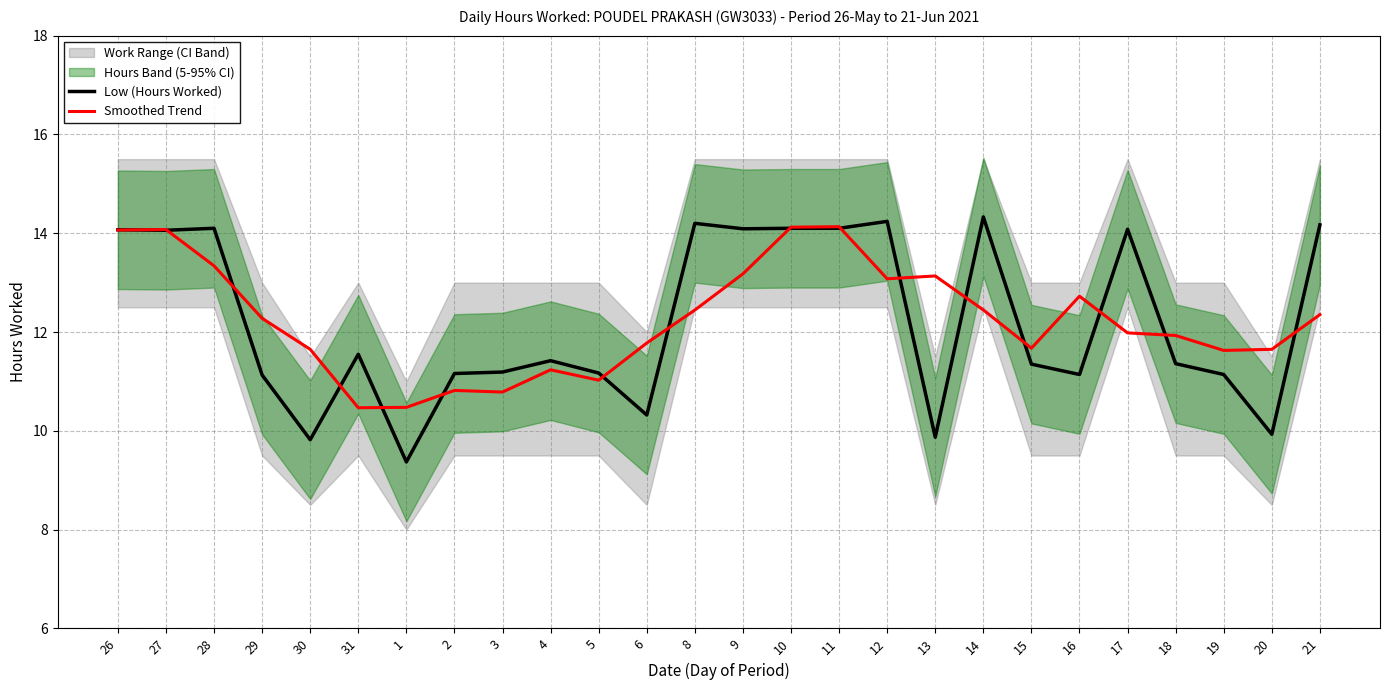

What is the difference between the maximum and second lowest values in the Smoothed Trend series?

3.7